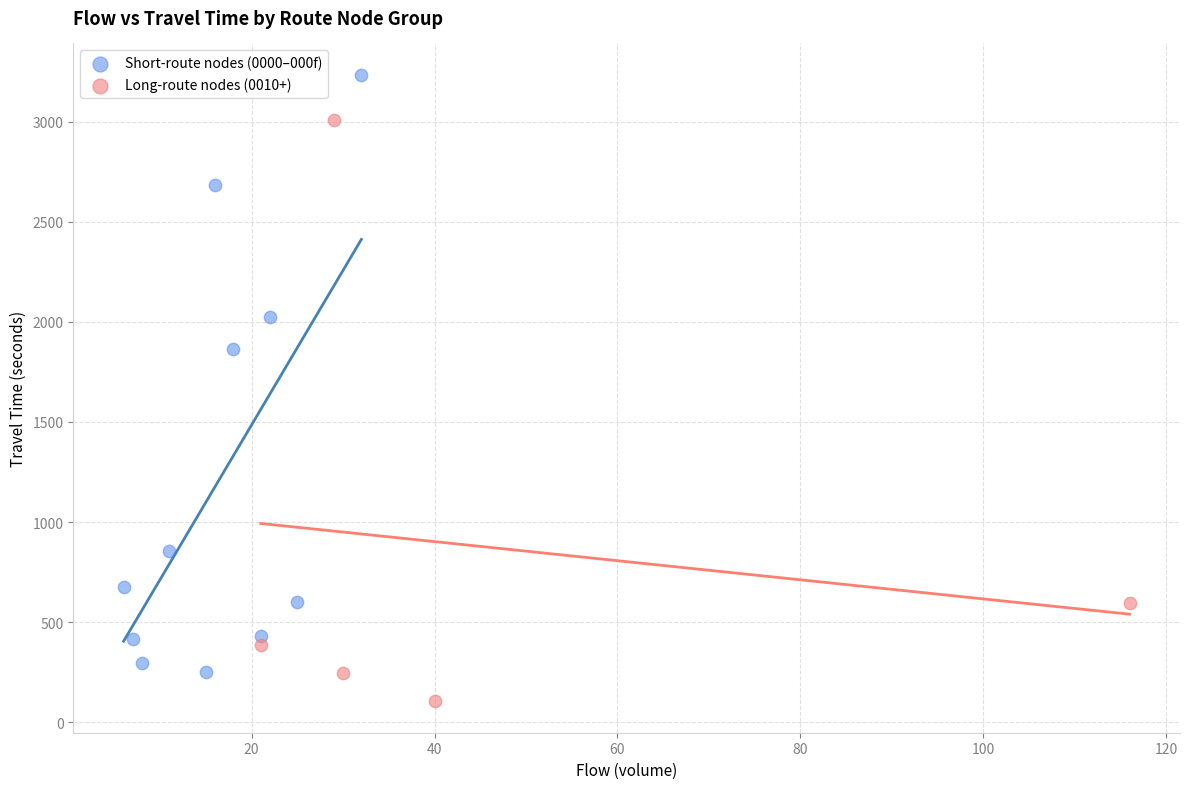

Which series reaches the maximum Y coordinate?

Short-route nodes (0000–000f)